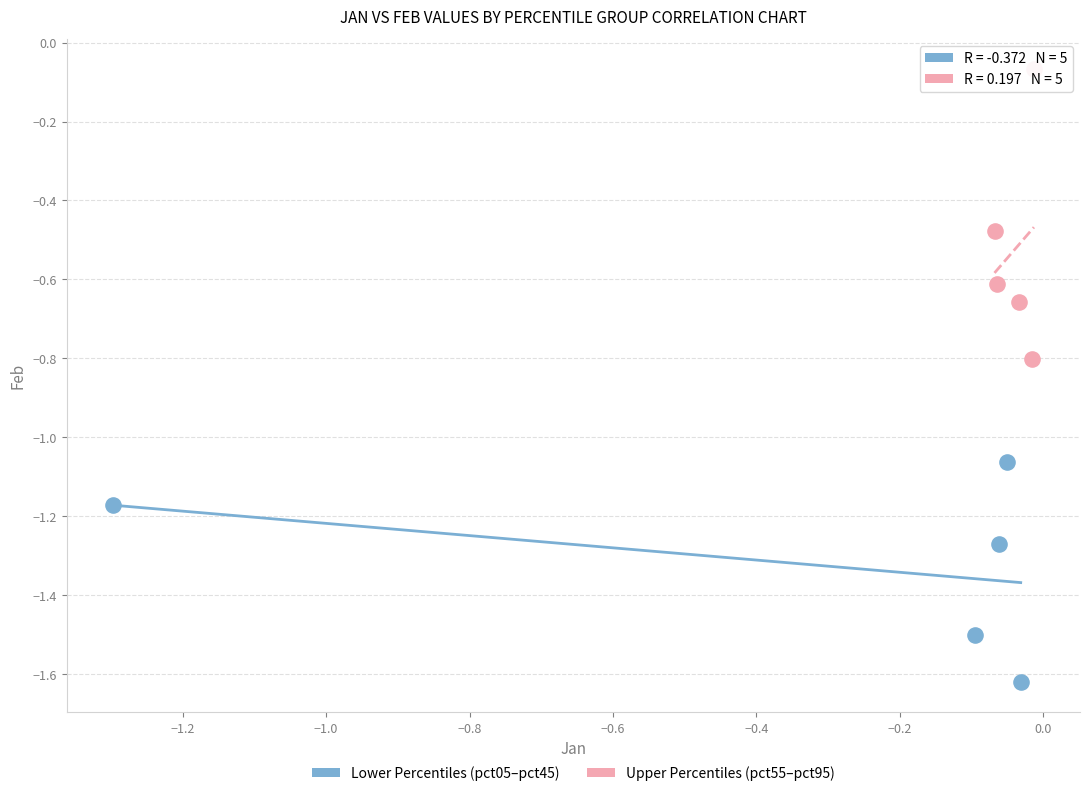

Which series reaches the maximum Y coordinate?

Upper Percentiles (pct55–pct95)